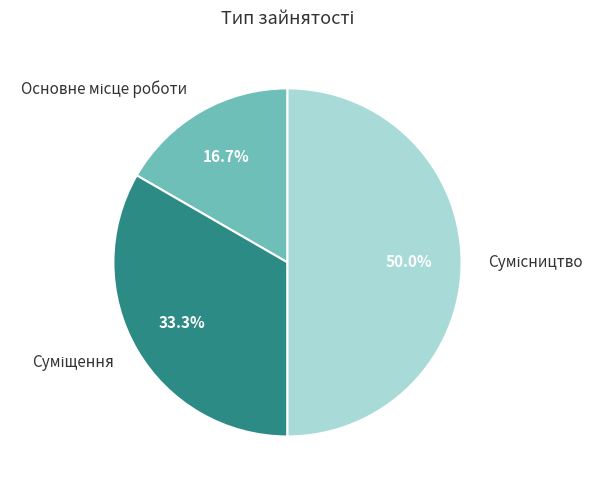

How many slices are in this pie chart?

3